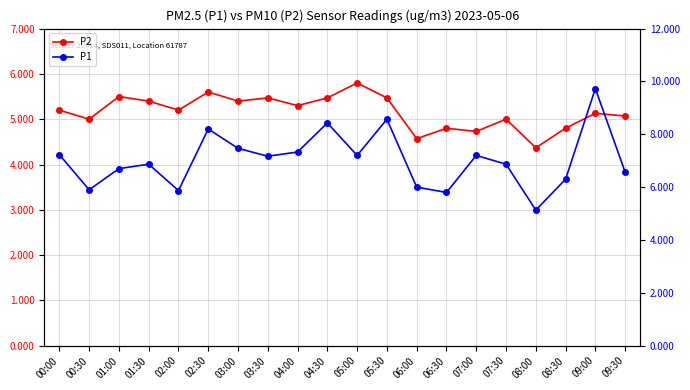

Rank the categories by P1 value from highest to lowest.

09:00, 05:30, 04:30, 02:30, 03:00, 04:00, 00:00, 05:00, 07:00, 03:30, 01:30, 07:30, 01:00, 09:30, 08:30, 06:00, 00:30, 02:00, 06:30, 08:00